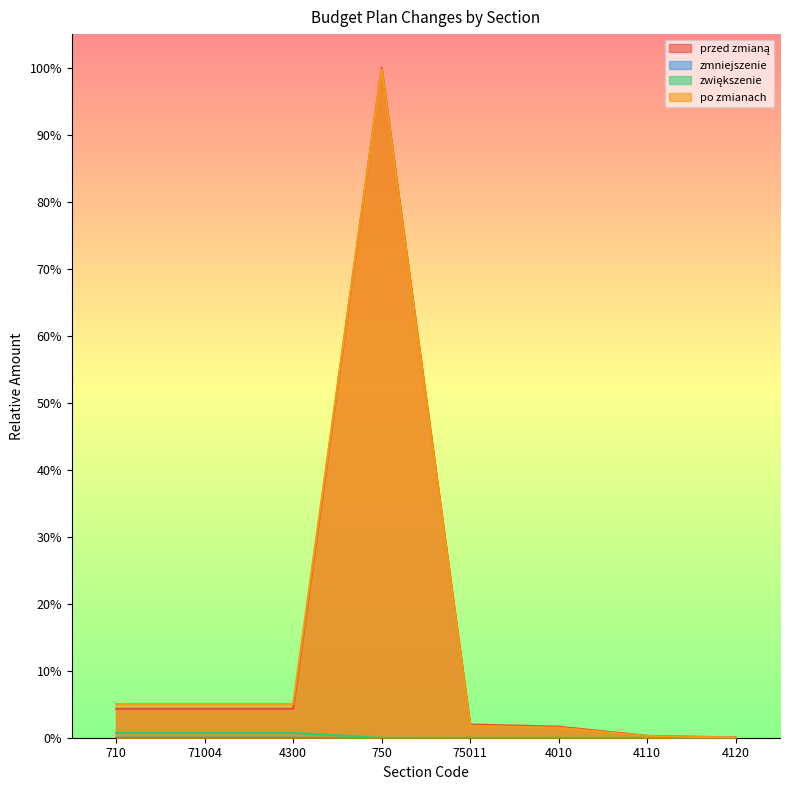

At 4010, list the series in order from smallest to largest.

zmniejszenie, zwiększenie, po zmianach, przed zmianą